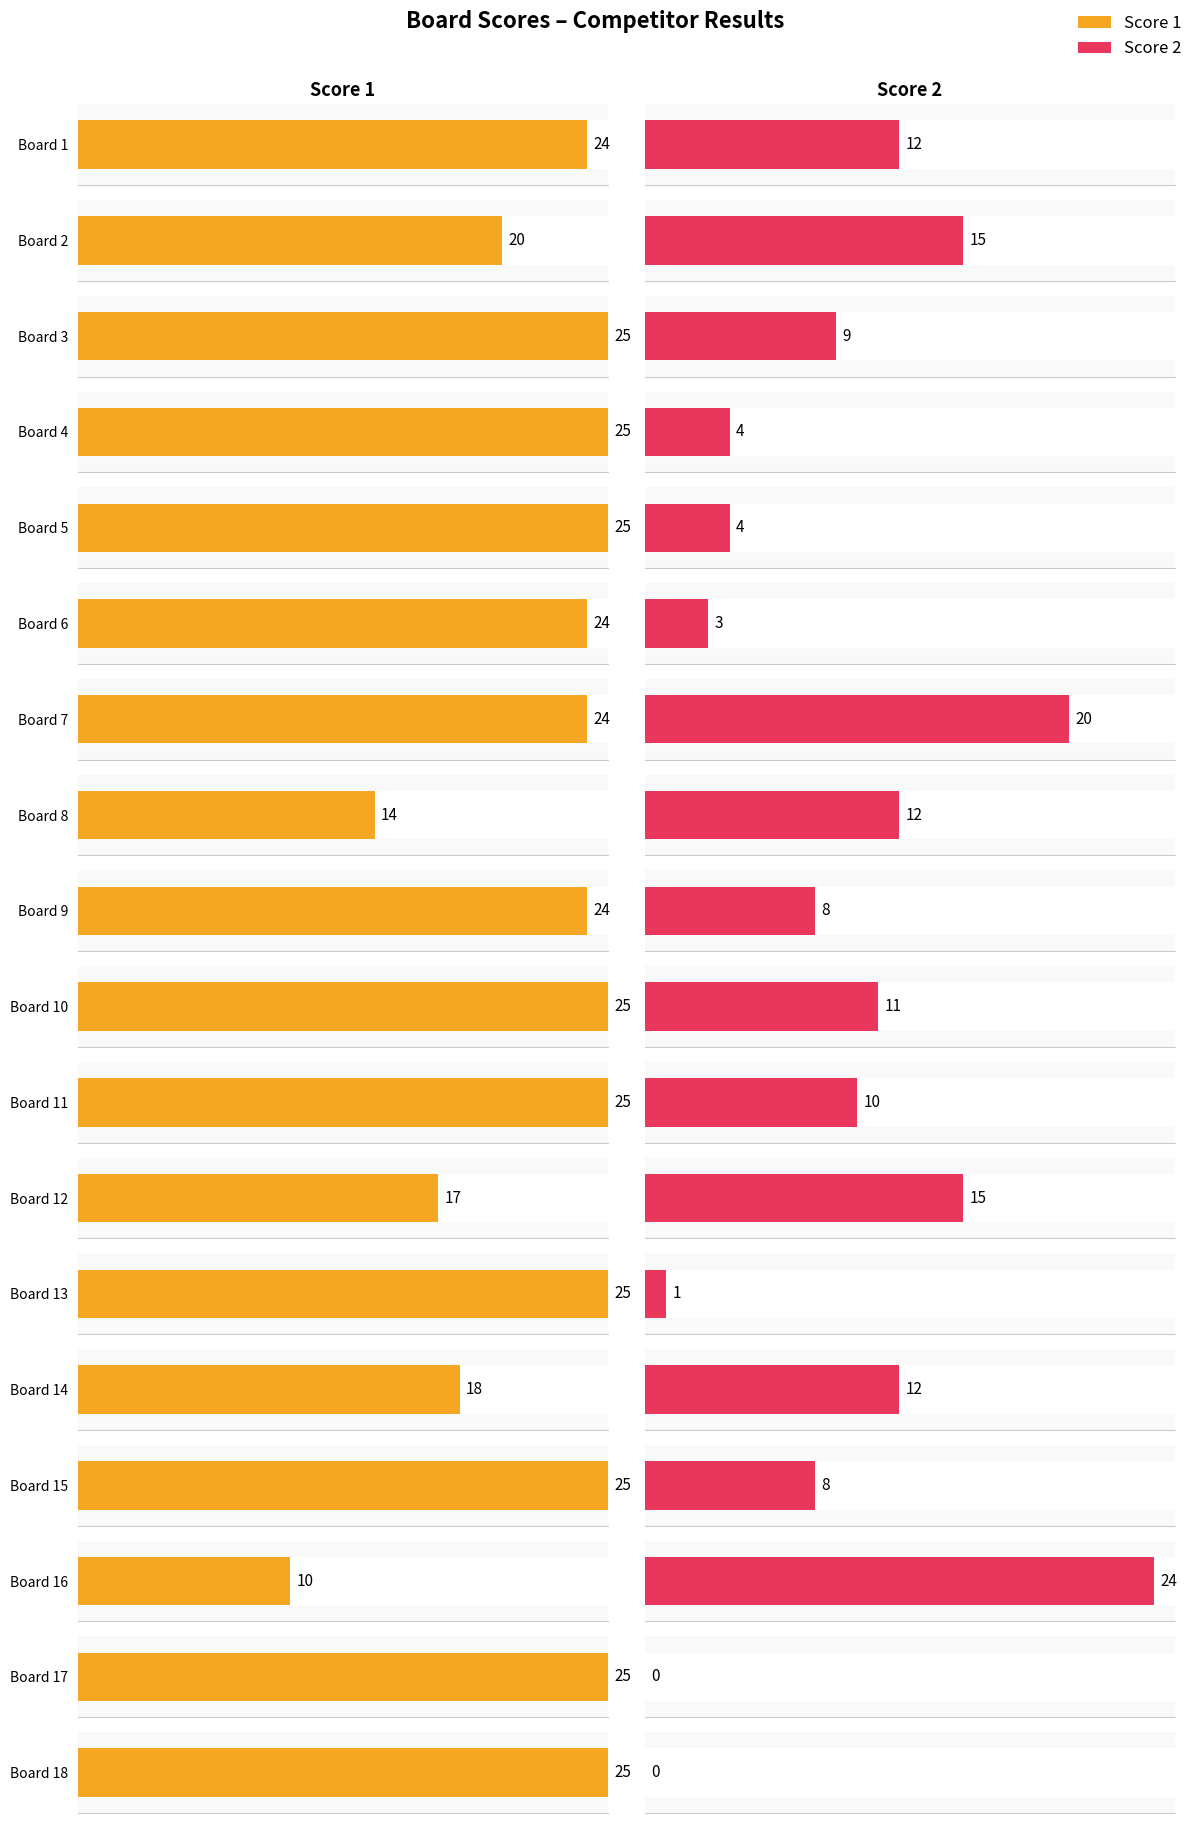

How many data points in Score 1 are less than 25?

9